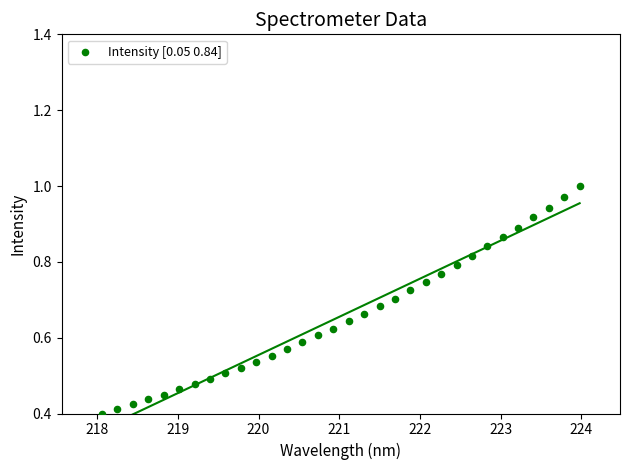

What is the range of X values (max minus min)?

5.9